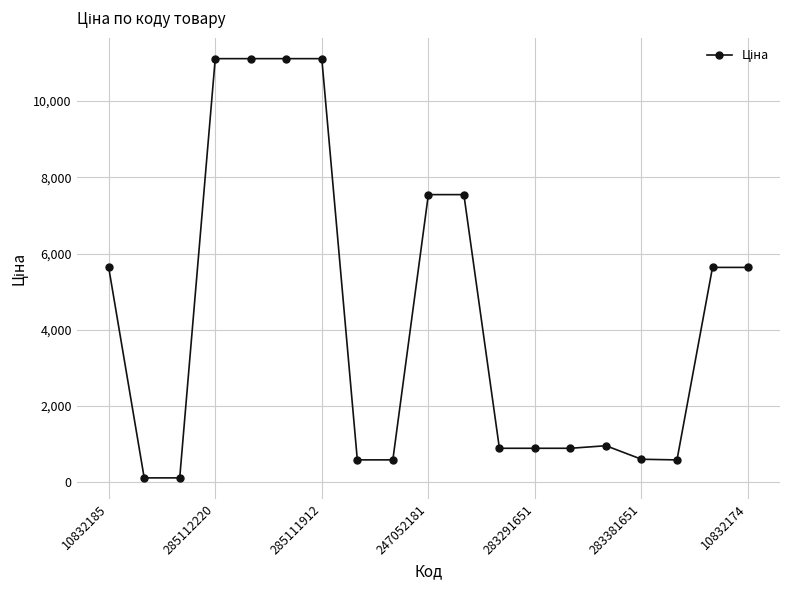

True or false: the data has more than 0 interior local peaks.

True